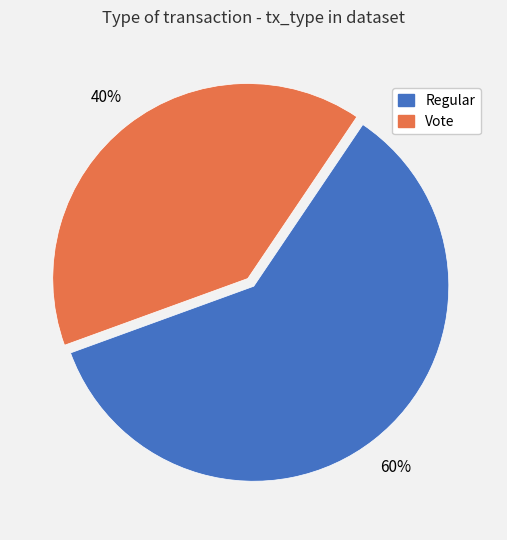

Which has a higher value, Vote or Regular?

Regular